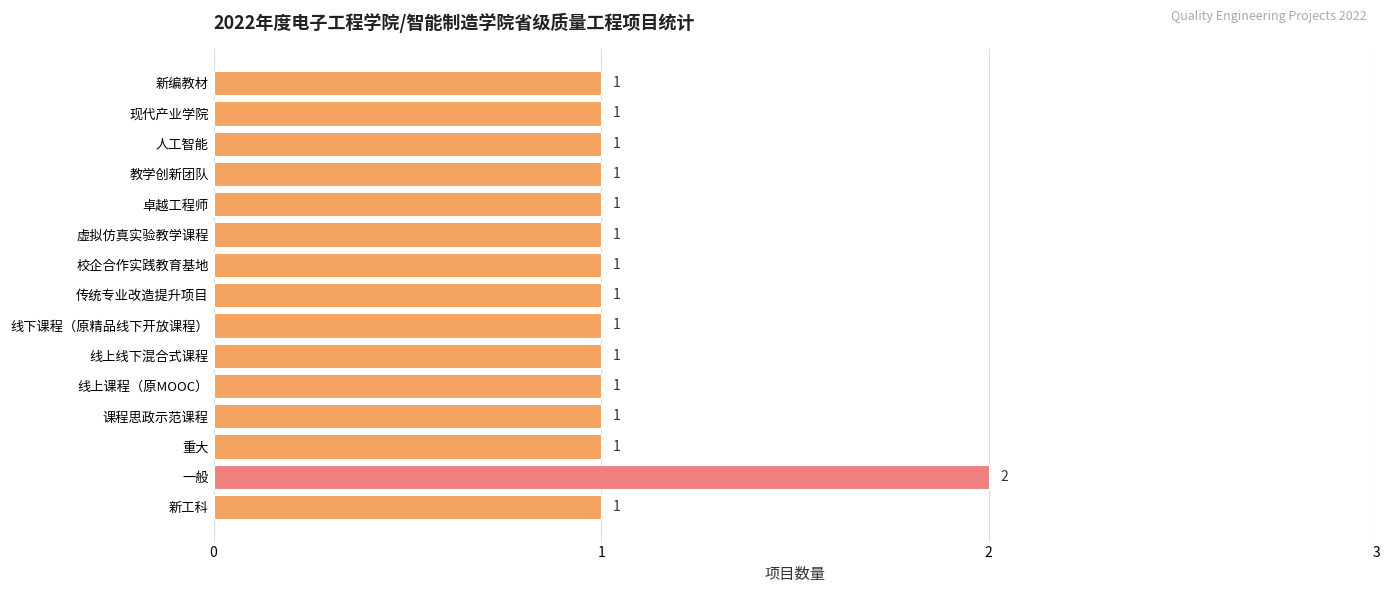

Count the values in the range 1 to 2.

15